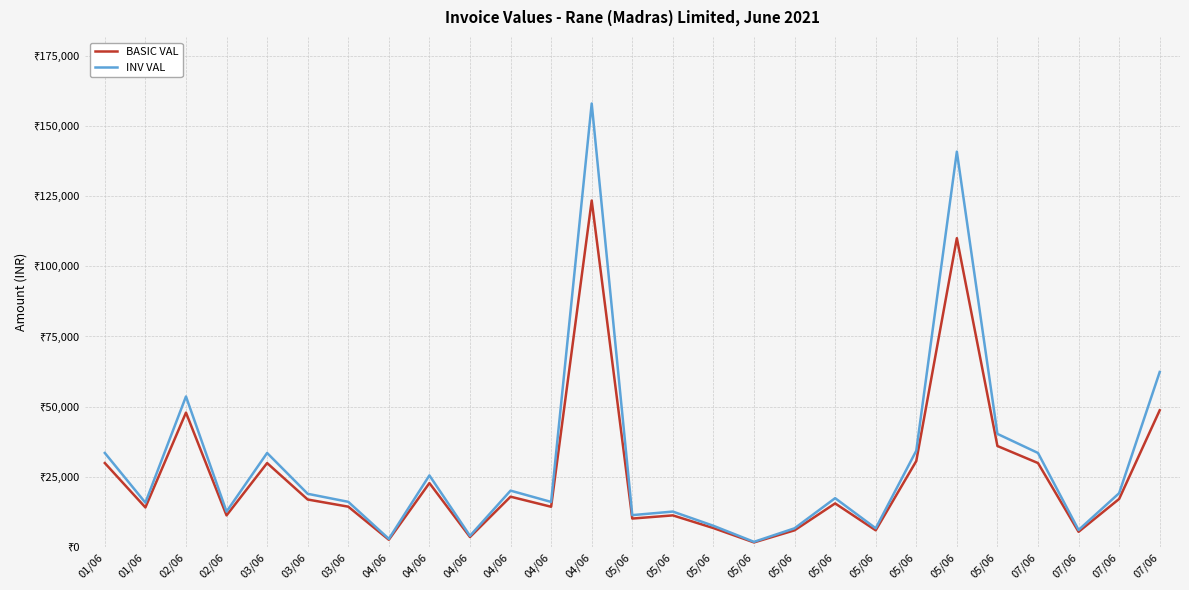

True or false: INV VAL and BASIC VAL cross at least once.

False